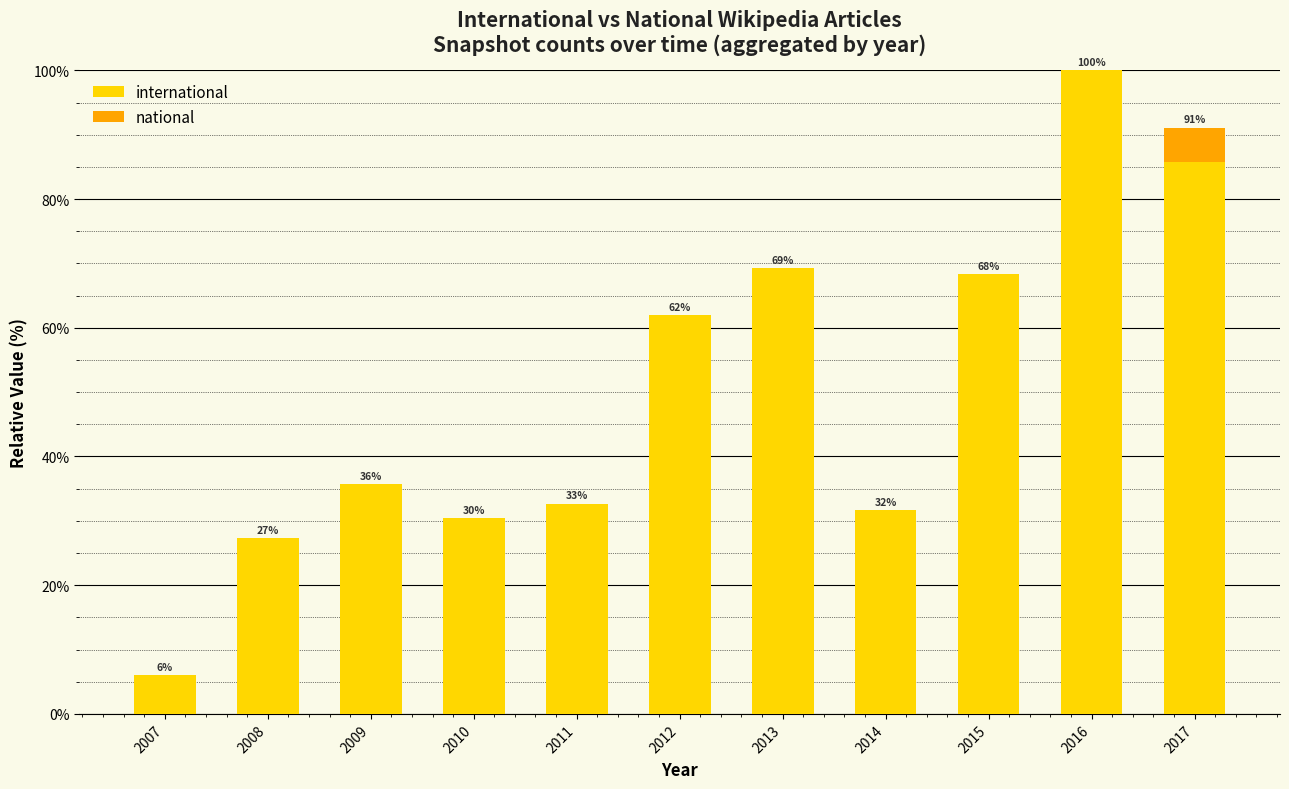

What is the value of the international bar at the 2nd from the left?

27.3